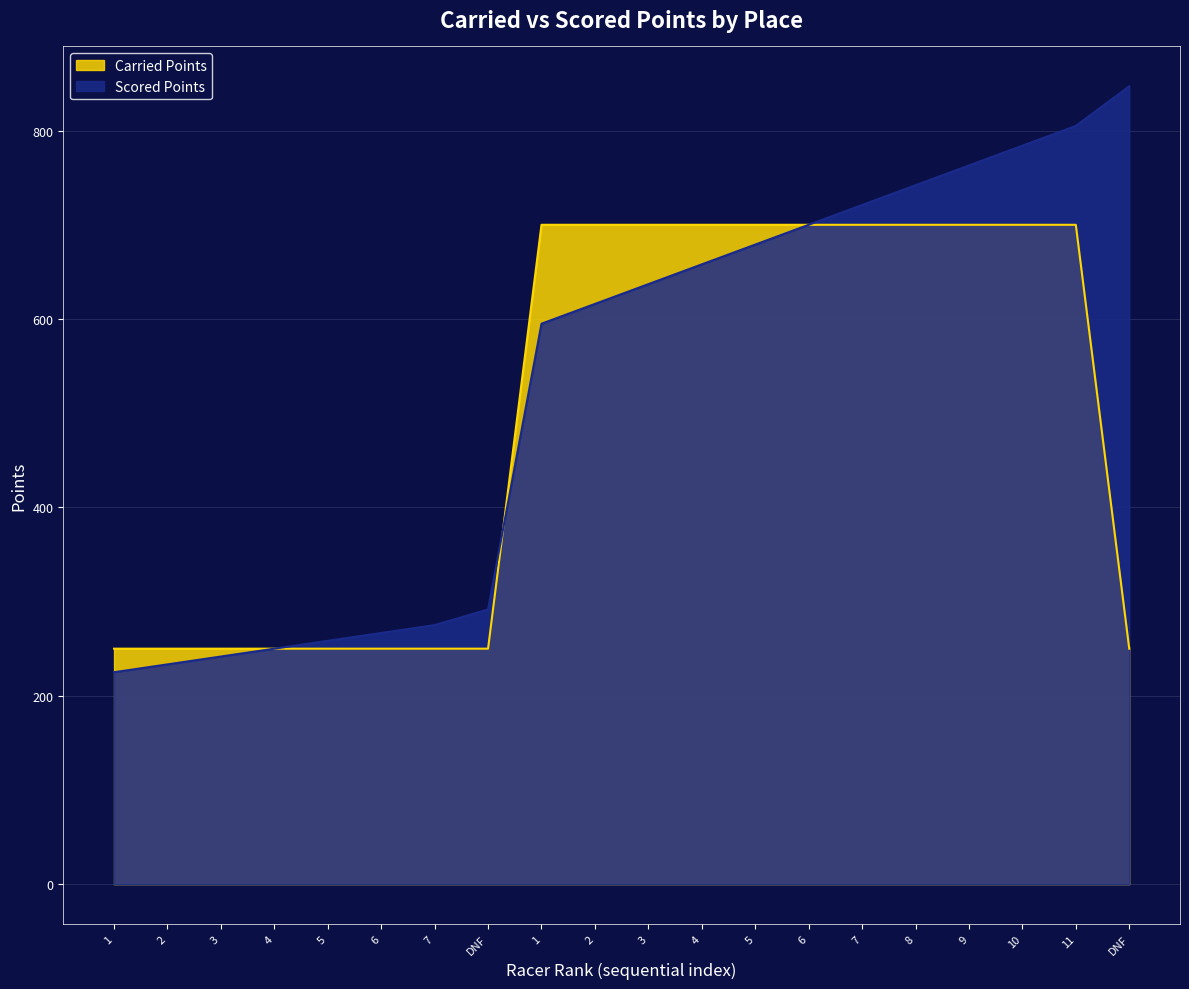

What is the average value of the Carried Points series?

497.5